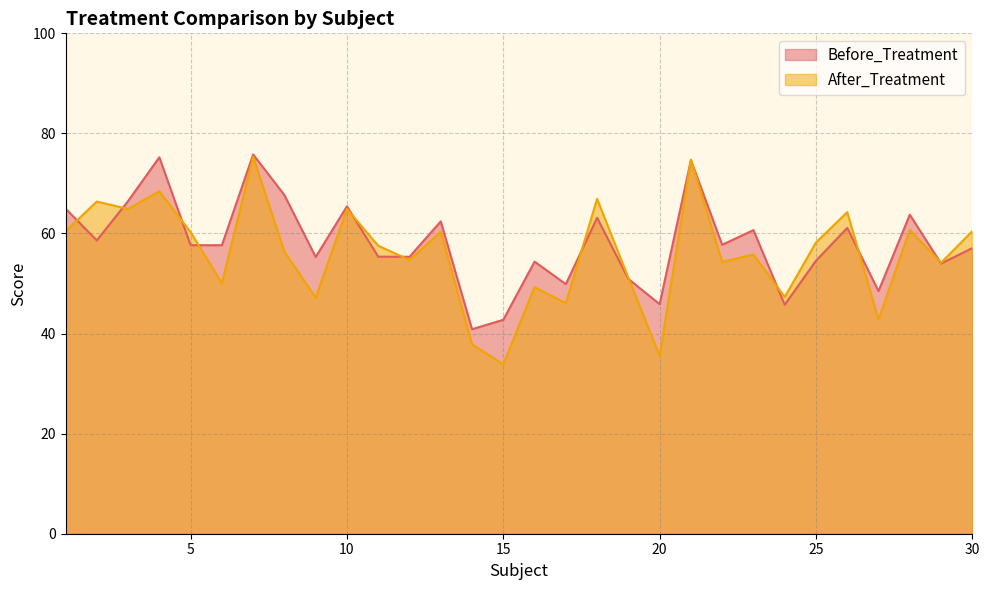

What are all the series names shown in the legend?

Before_Treatment, After_Treatment